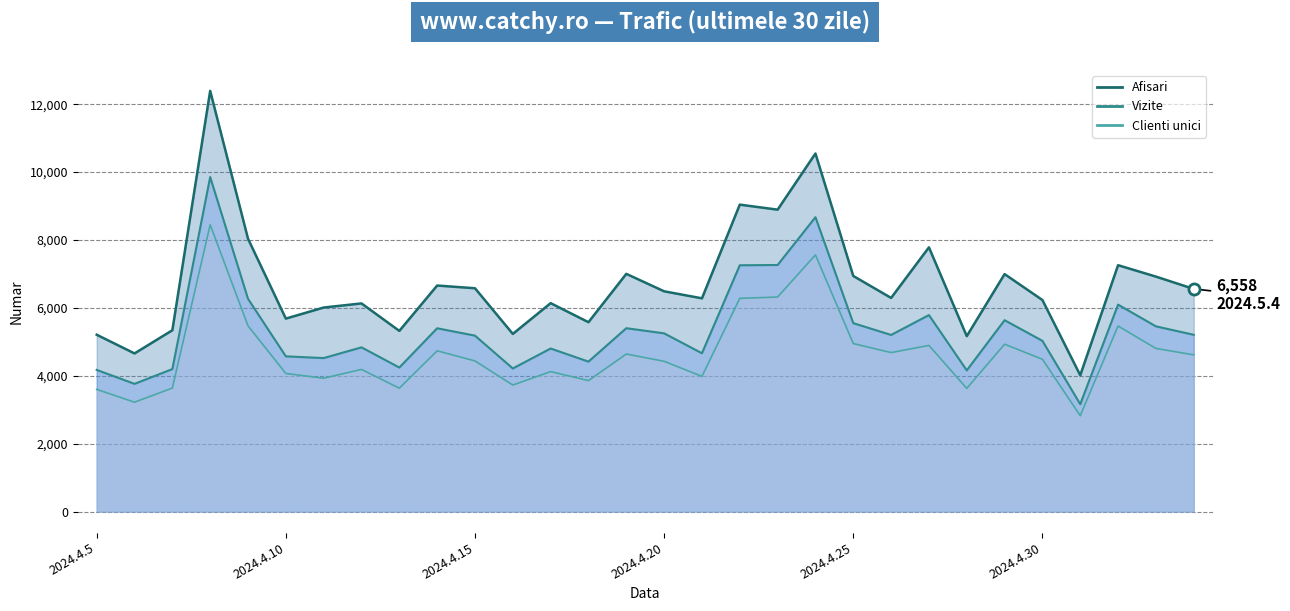

In Afisari, how many points are higher than both neighbors (excluding endpoints)?

10